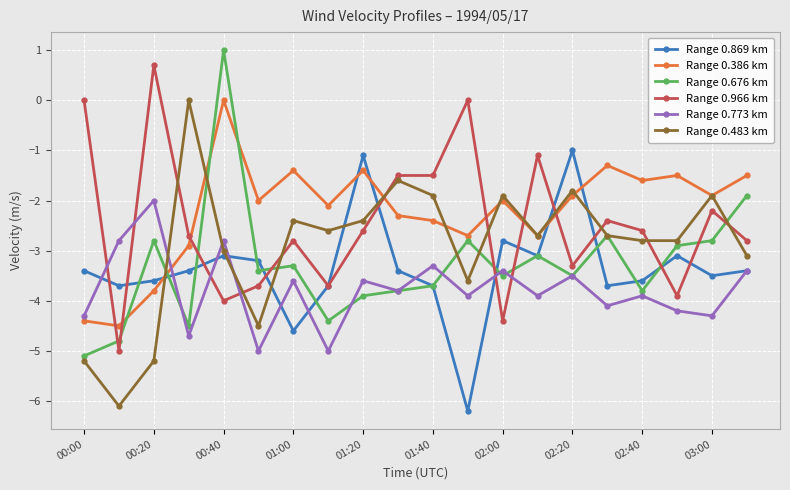

True or false: Range 0.676 km and Range 0.966 km intersect in this chart.

True